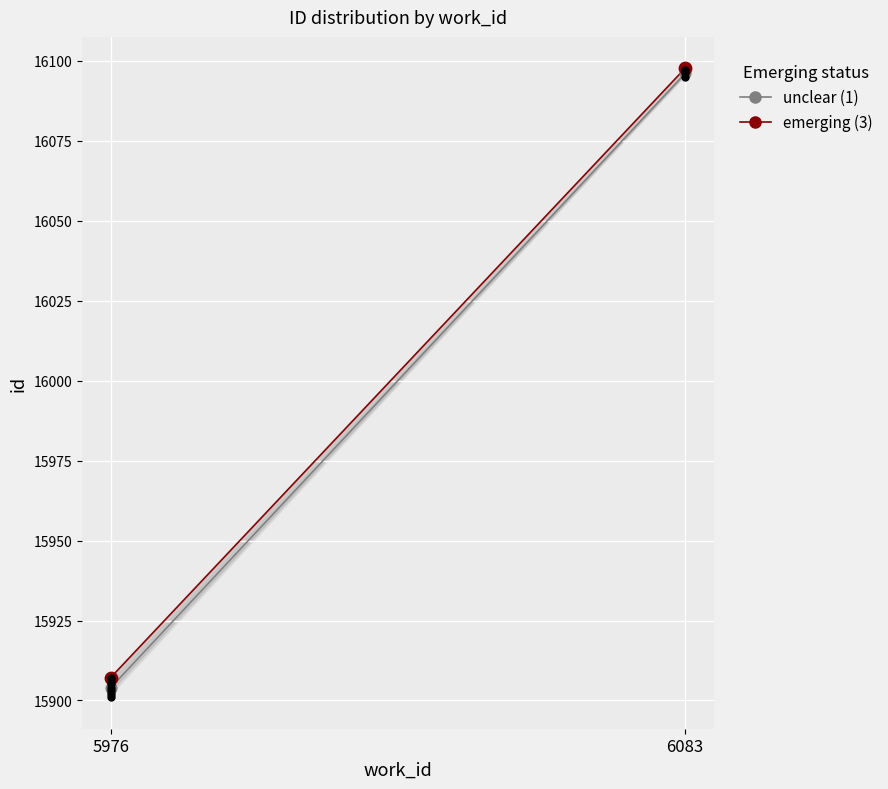

At which category is the sum across all series the highest?

6083